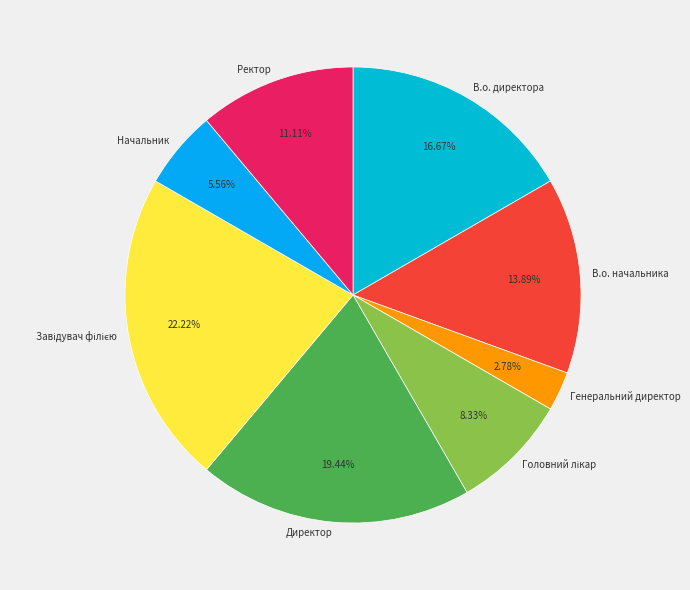

Which has a higher value, Начальник or Директор?

Директор